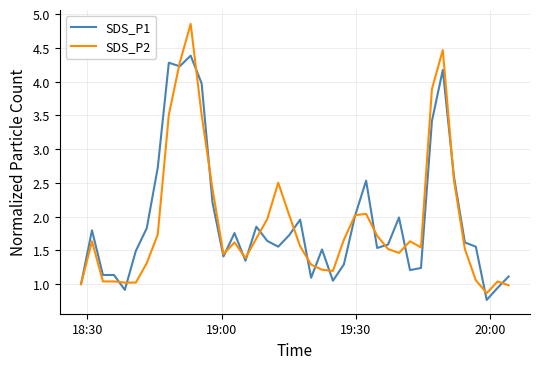

List the series in order of their peak value, highest first.

SDS_P2, SDS_P1